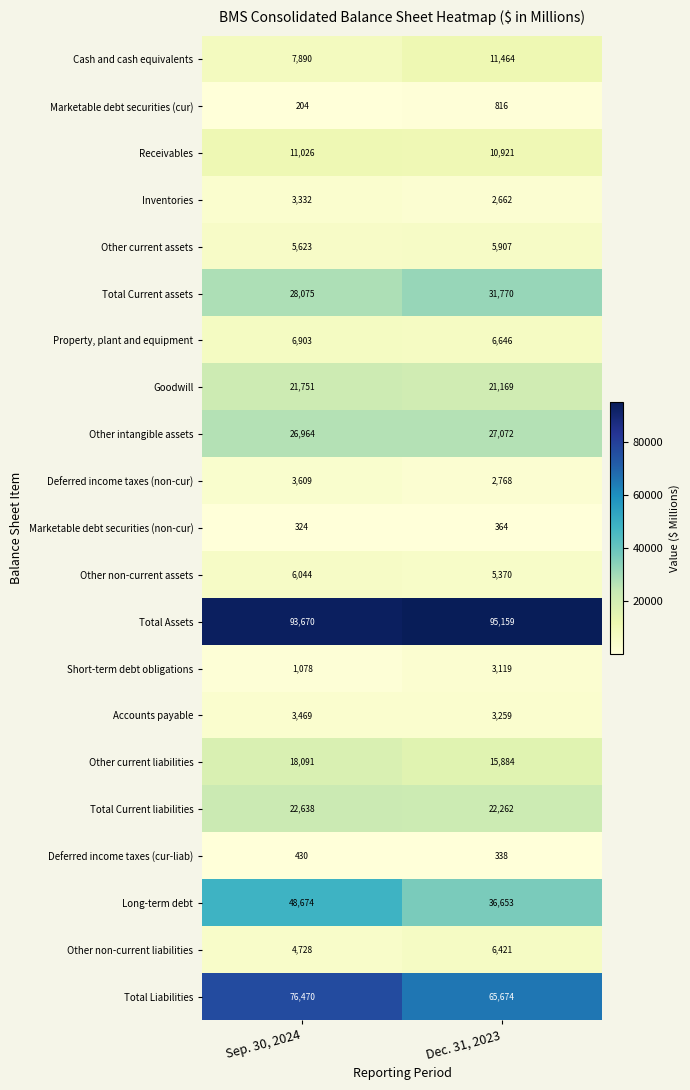

At which category is the sum across all series the highest?

Sep. 30, 2024